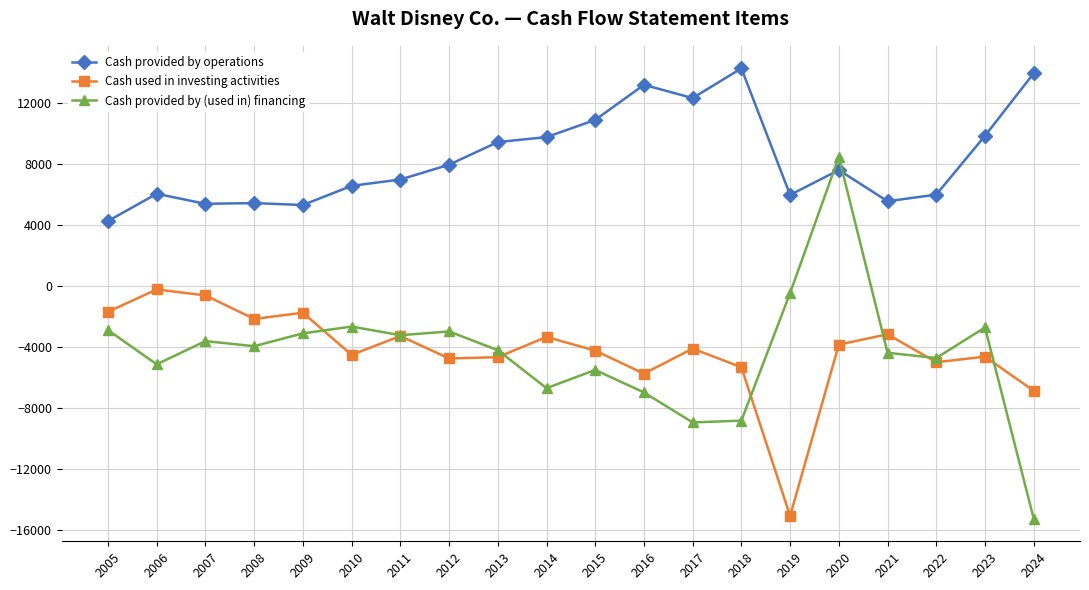

Which series has the largest total across all categories?

Cash provided by operations